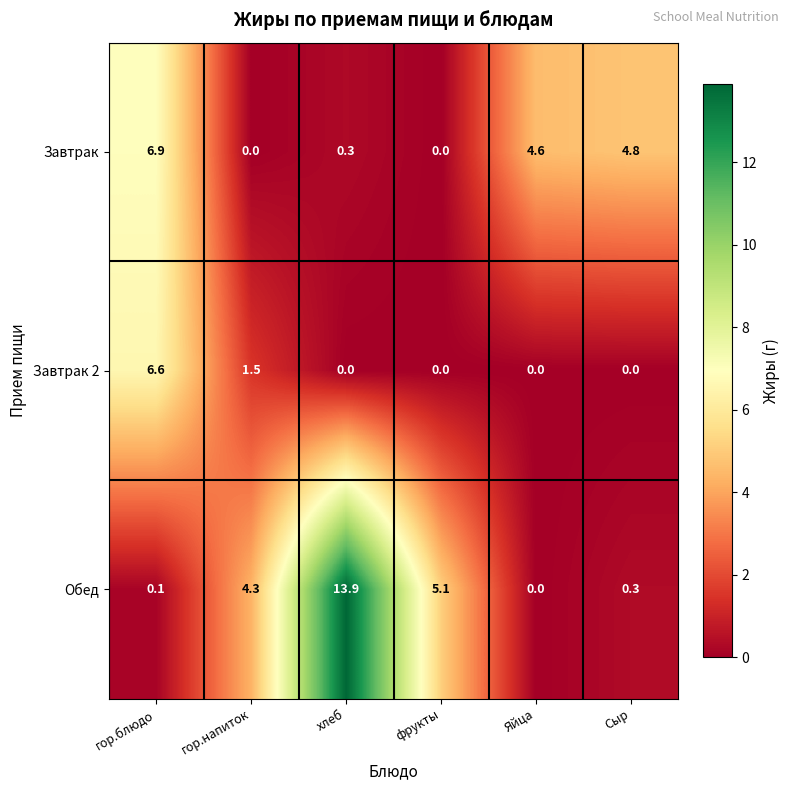

What is the difference between the maximum and second lowest values in the Завтрак 2 series?

6.6